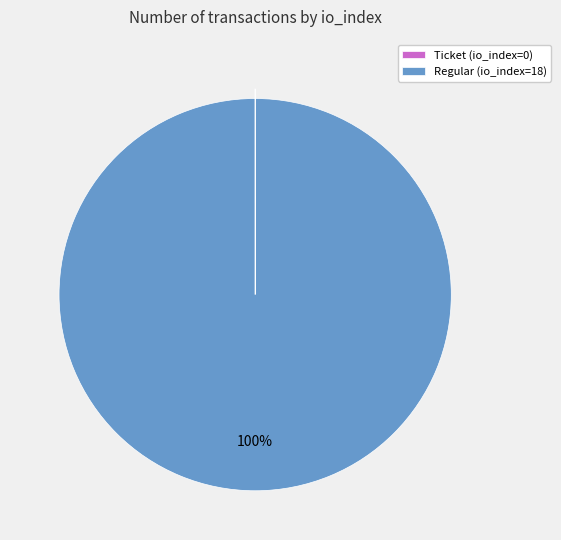

Which category has the biggest portion of the pie?

Regular (io_index=18)